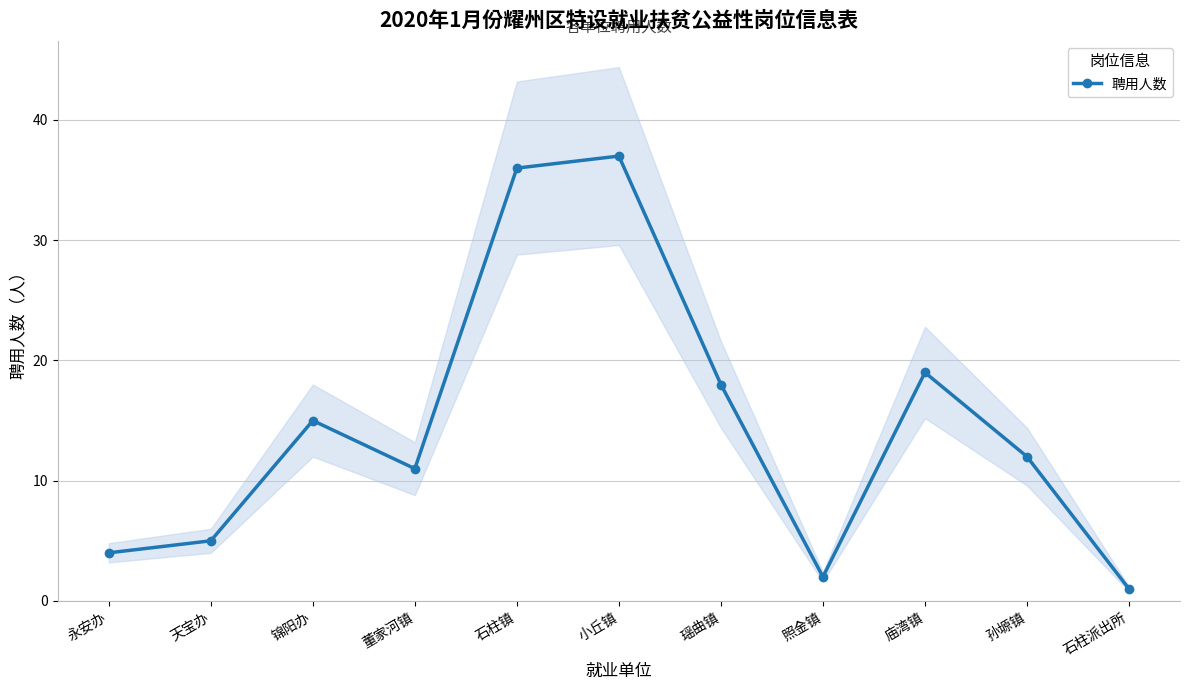

Reading left to right, extract all data points from this chart.

4	5	15	11	36	37	18	2	19	12	1